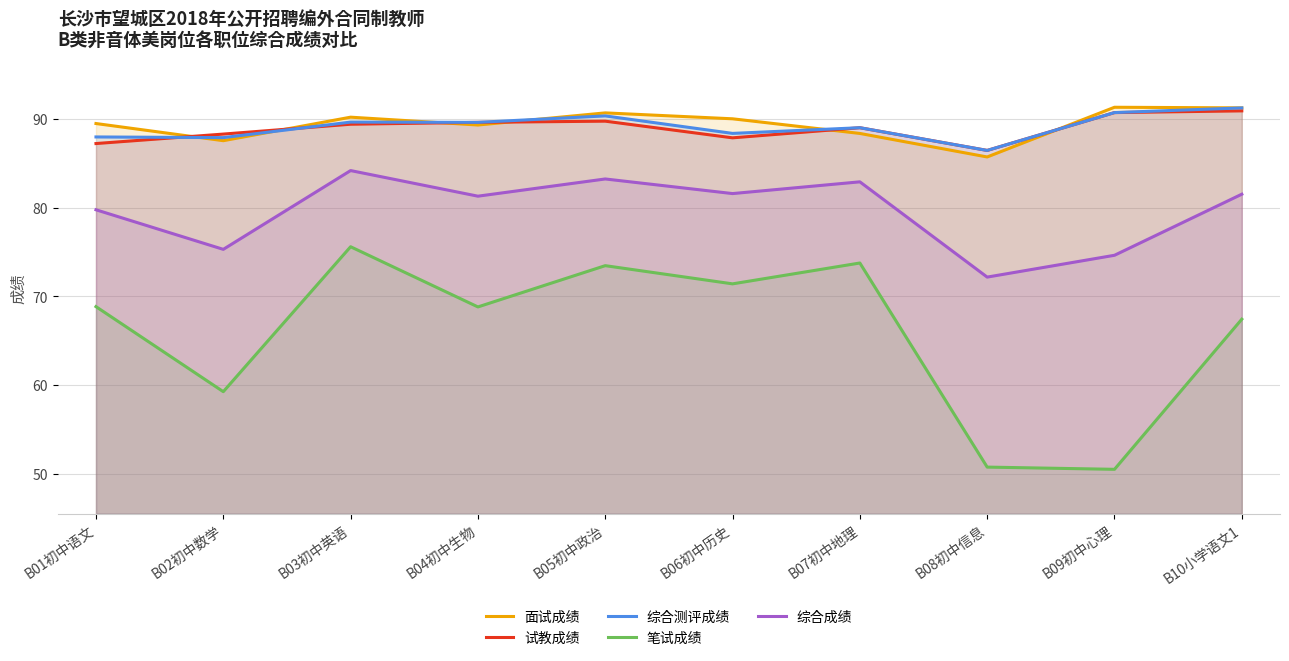

True or false: 试教成绩 has a value of 136.1 at B10小学语文1.

False